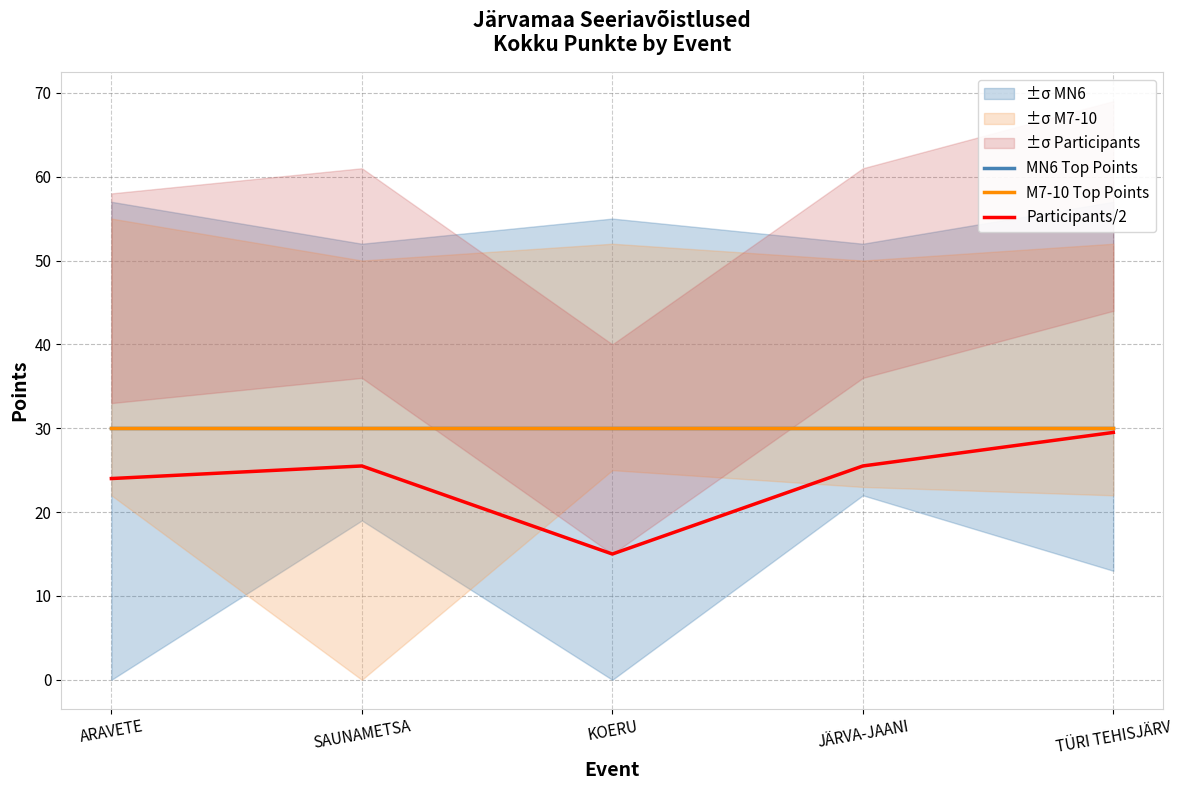

Between SAUNAMETSA and KOERU, which series saw the biggest shift?

Participants/2